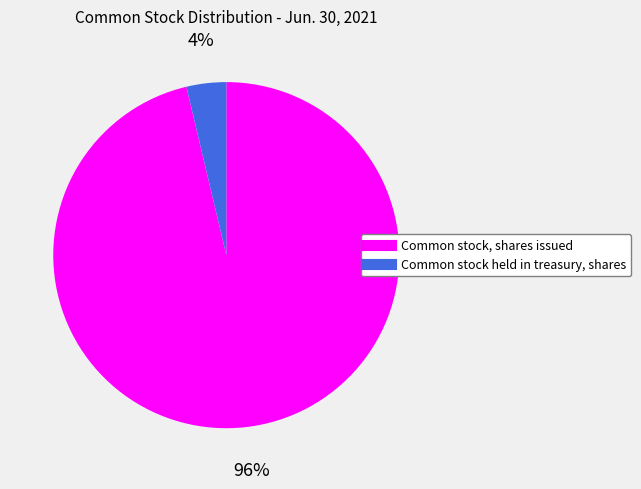

Count the number of slices in the pie.

2